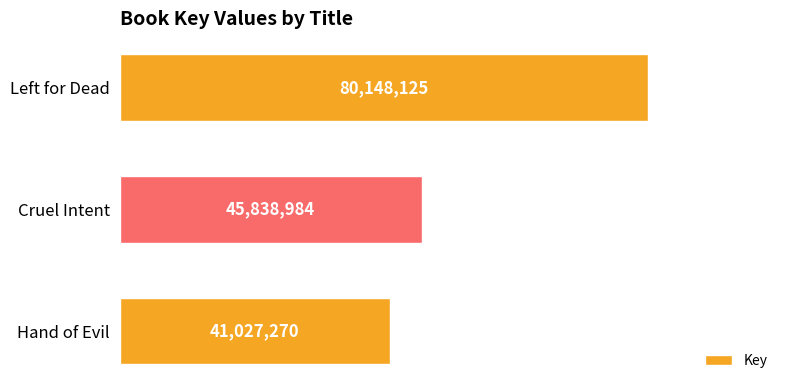

What is the greatest value displayed?

80148125